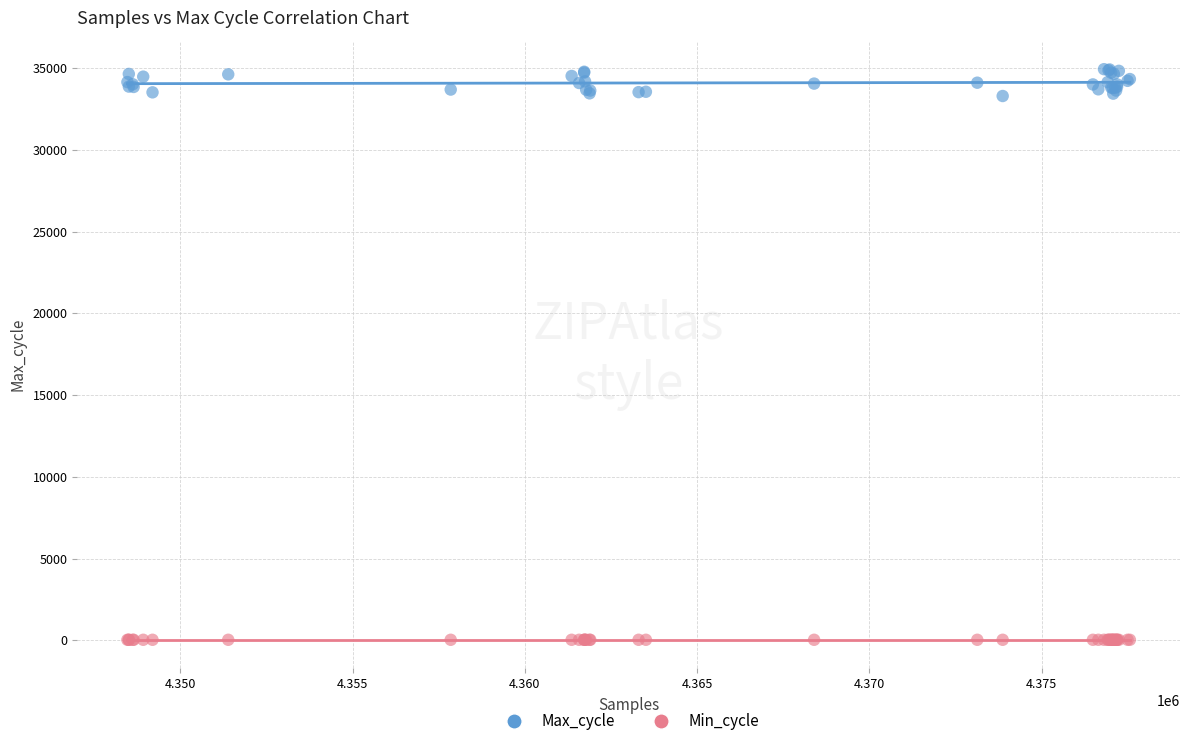

Which series reaches the minimum Y coordinate?

Min_cycle